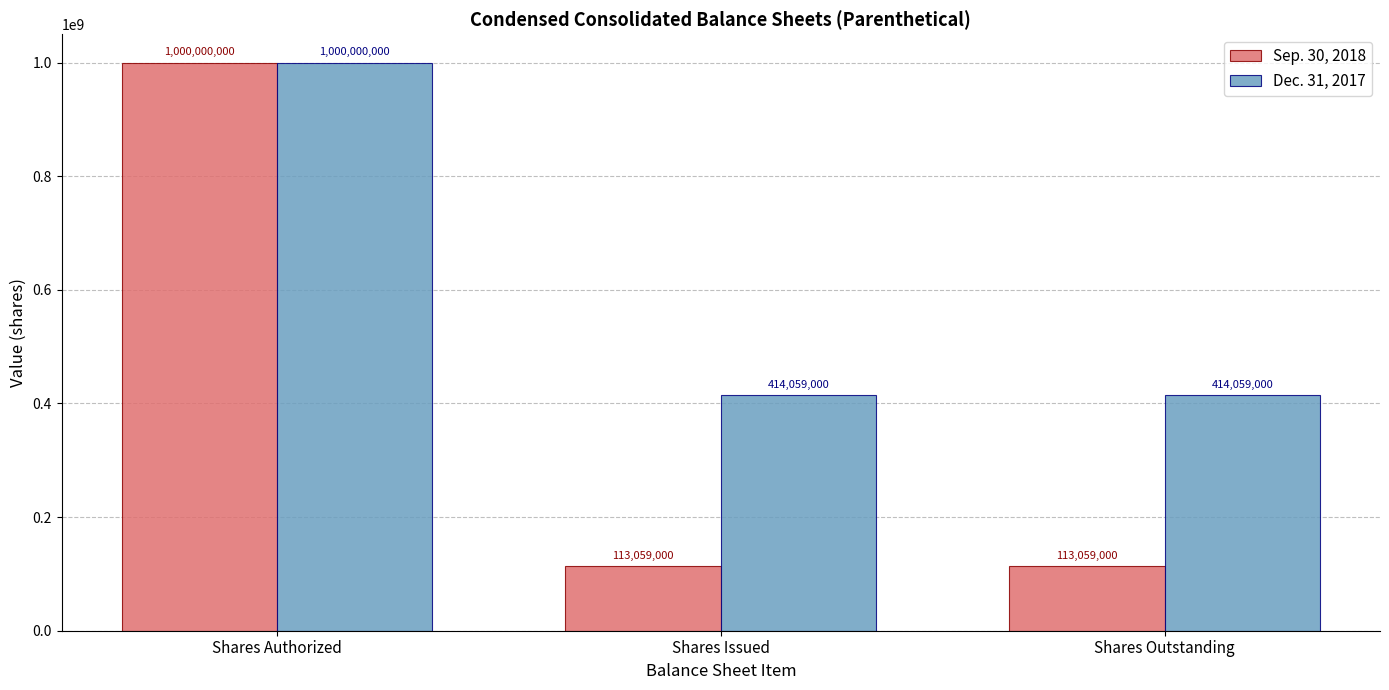

How many groups of bars are there?

3